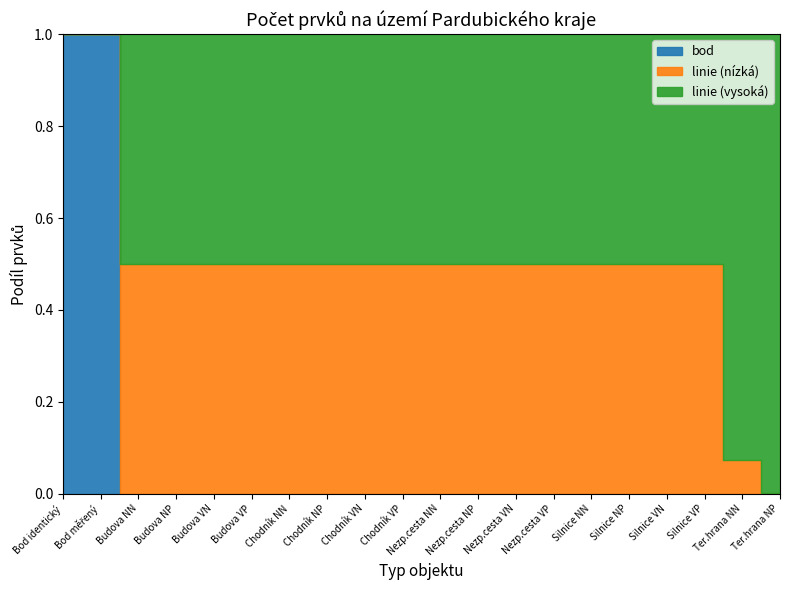

What is the sum of the linie_high values at Nezp.cesta VN and Nezp.cesta VP?

305185